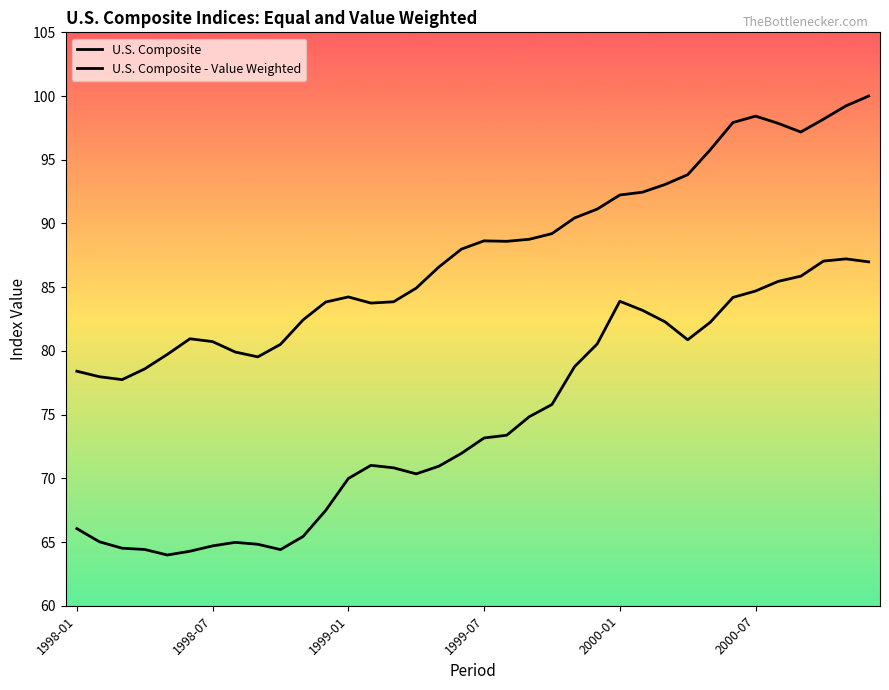

Which category has the highest value in the U.S. Composite series?

35